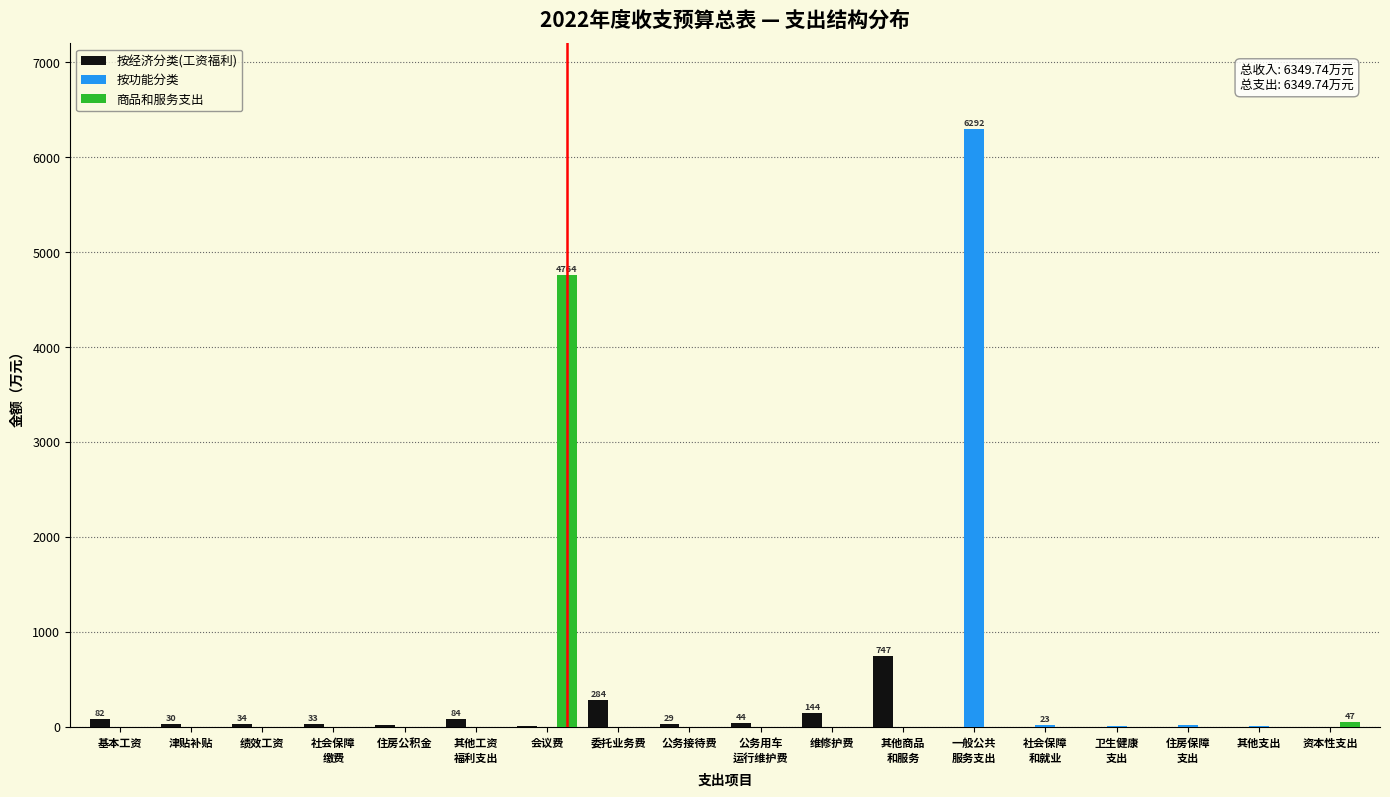

Is it true that 商品和服务支出 equals 2457.9 at 绩效工资?

False